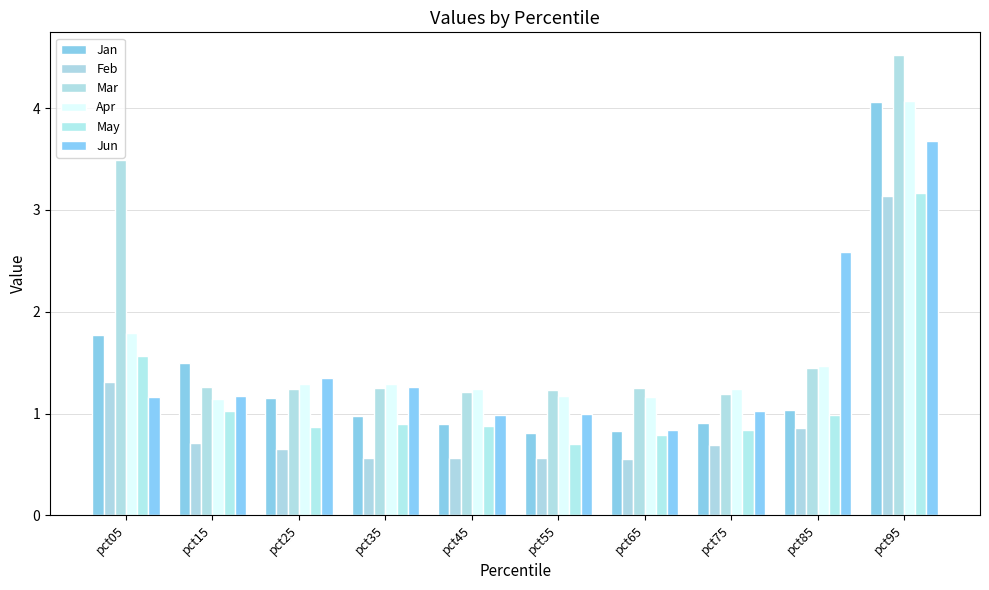

Are the bars horizontal?

No